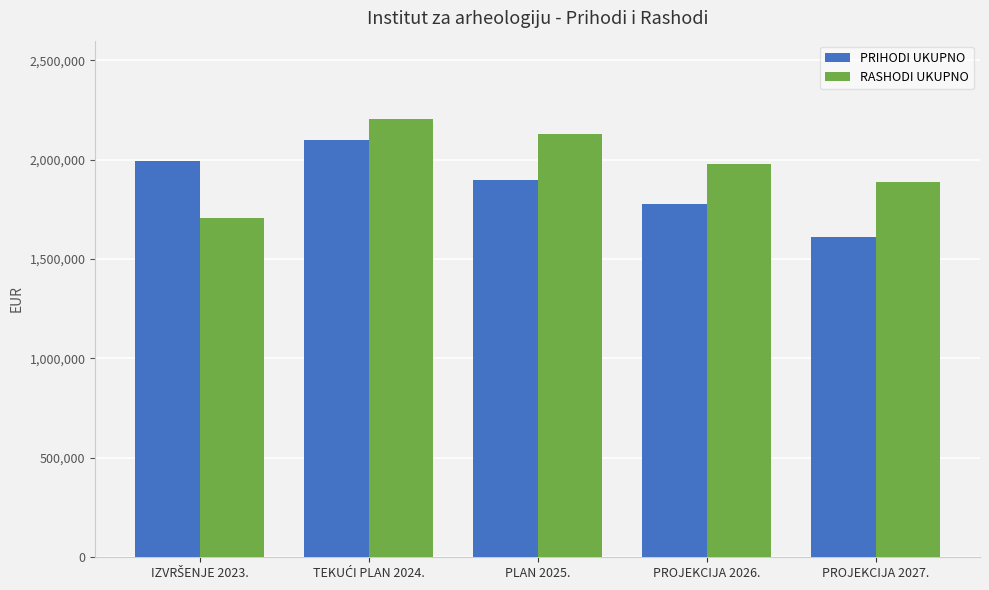

What is the sum of all RASHODI UKUPNO values?

9904692.0